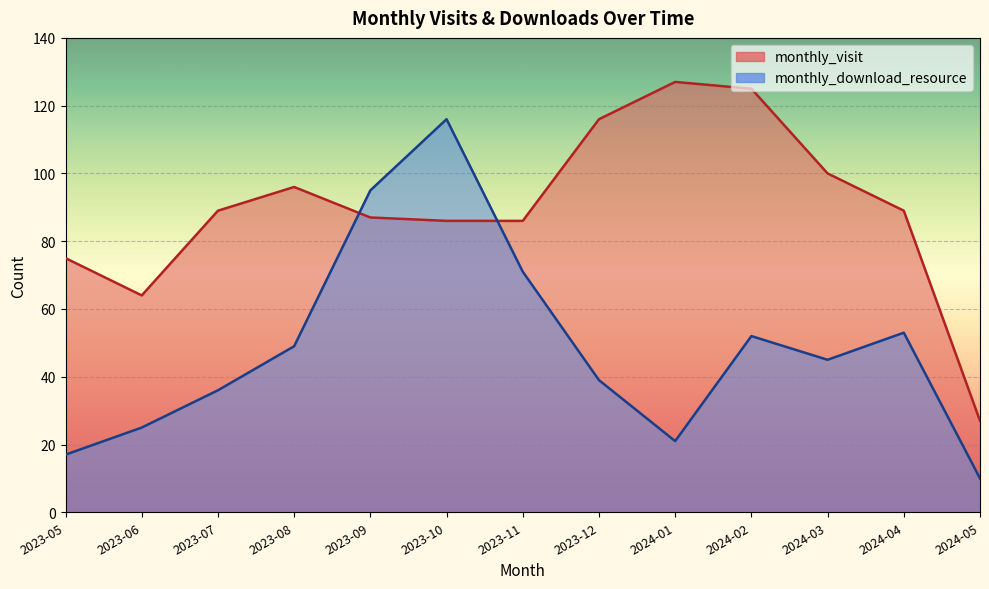

How many categories are shown in the chart?

13